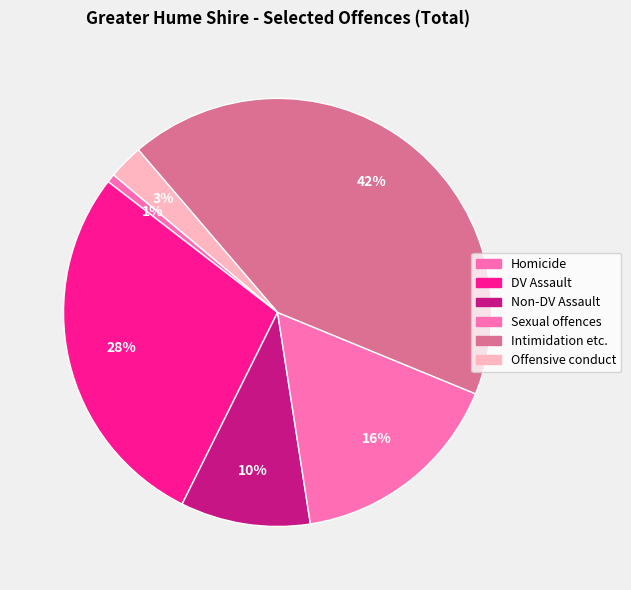

Count the number of slices in the pie.

6